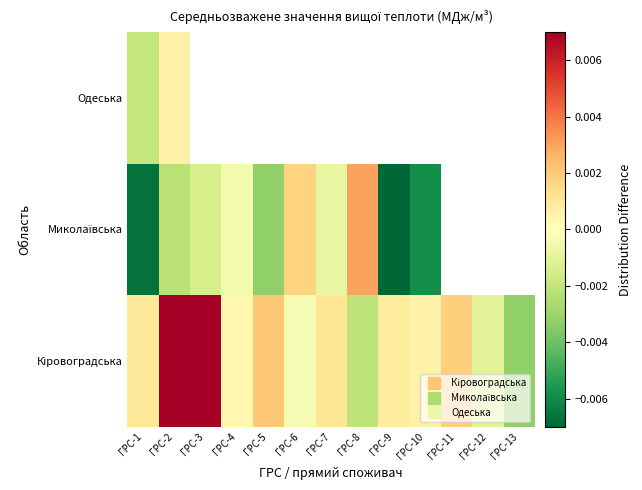

At which category is the sum across all series the highest?

ГРС-3